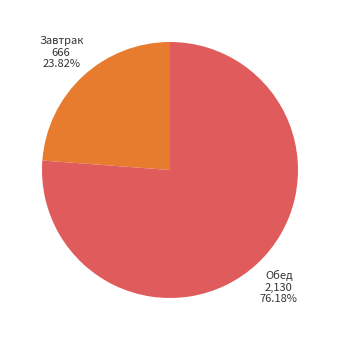

How many slices are in this pie chart?

2